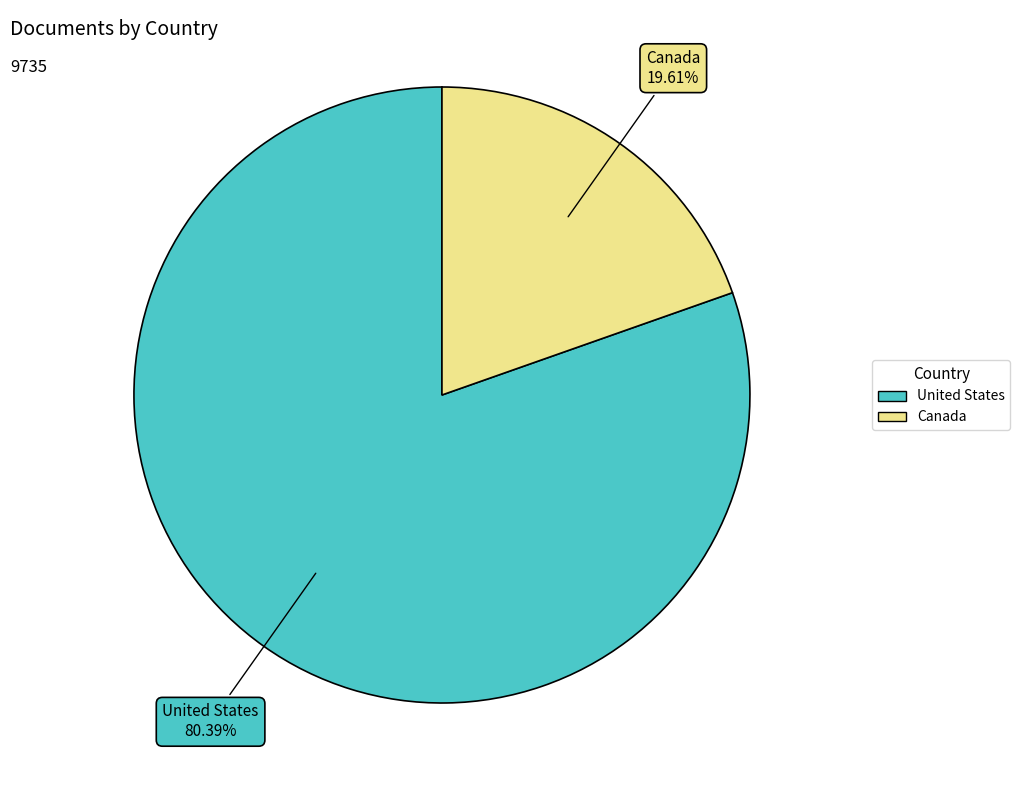

Which category accounts for the majority?

United States